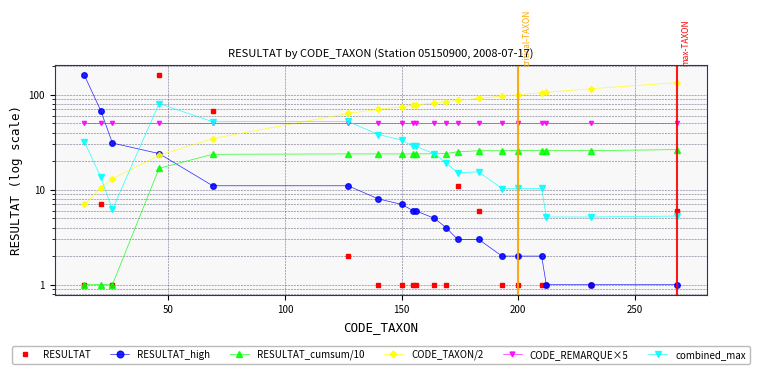

The RESULTAT_high series shows 0.5 at 14. True or false?

False